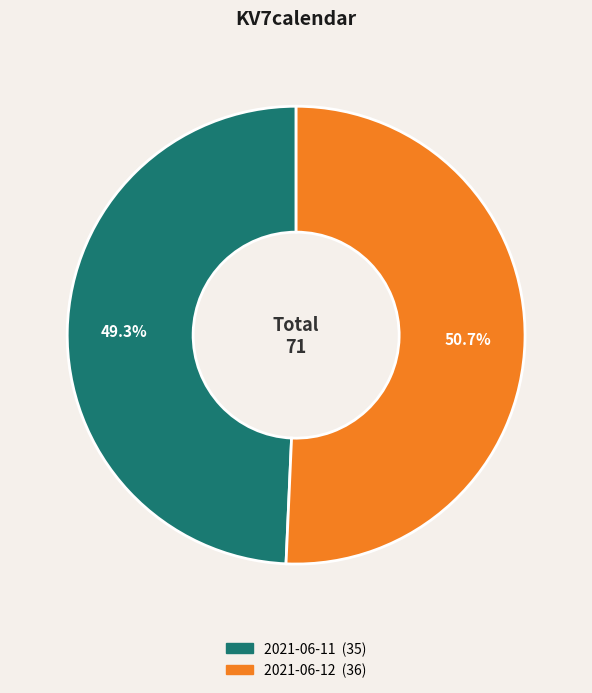

Rank the categories by value from highest to lowest.

2021-06-12, 2021-06-11